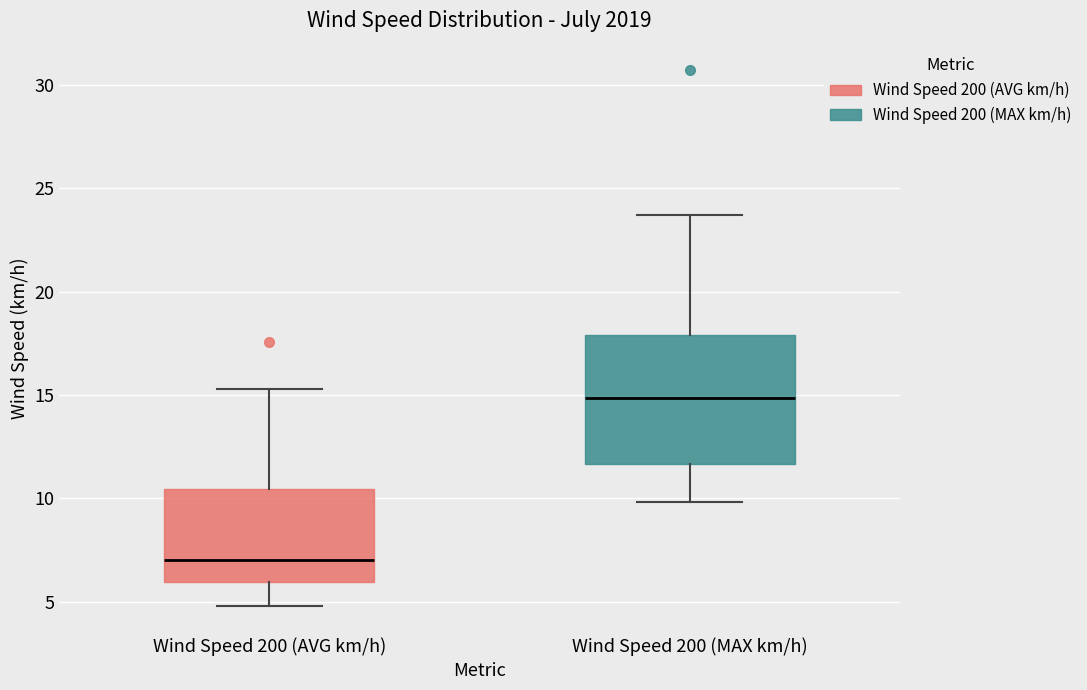

Reading left to right, transcribe this box plot: for each box, give where its median line is, the range the box spans, and where its two whiskers end, as read against the y-axis. The values are not printed on the chart, so give them approximately, as read against the axis.

Wind Speed 200 (AVG km/h): median 7.0, box 6.0 to 10.5, whiskers 5.0 to 15.5
Wind Speed 200 (MAX km/h): median 15.0, box 11.5 to 18.0, whiskers 10.0 to 23.5